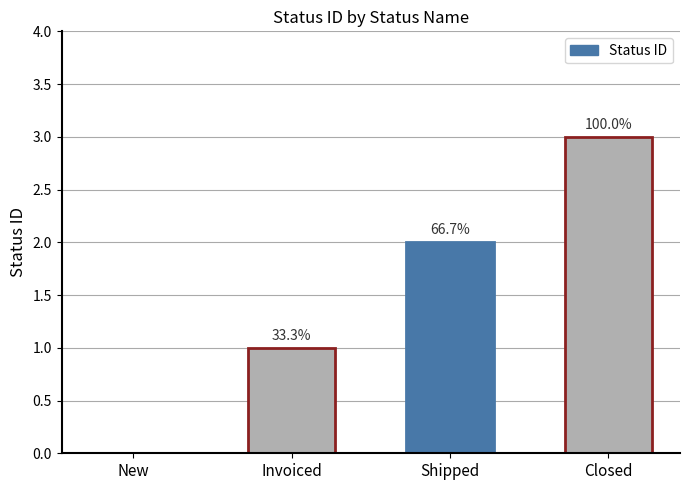

Which category has the lowest value across all series?

New